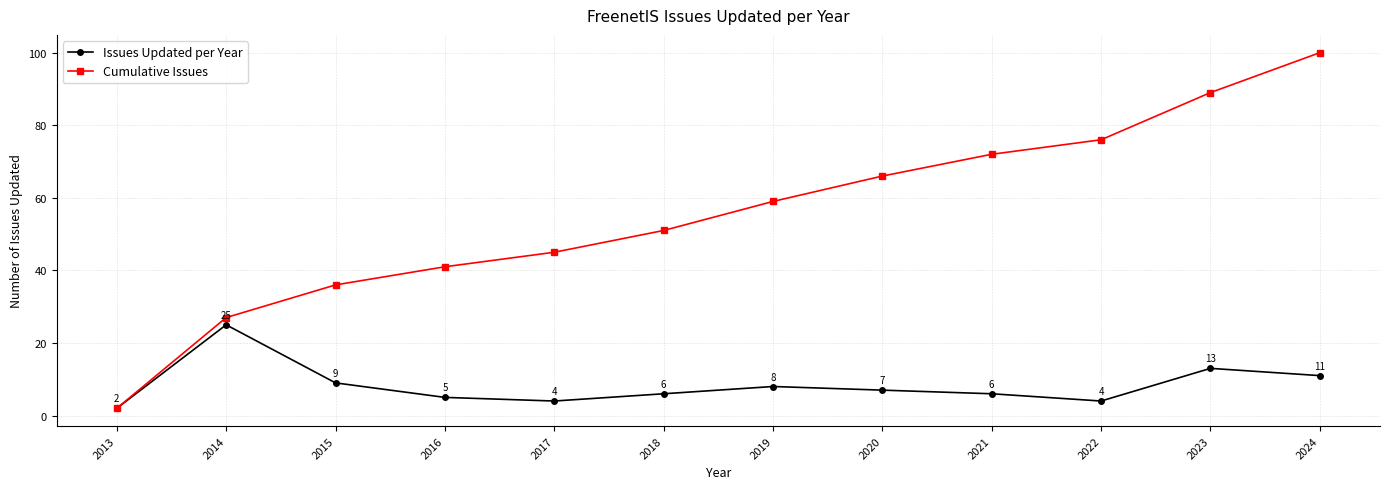

Which label corresponds to the smallest value in the chart?

2013